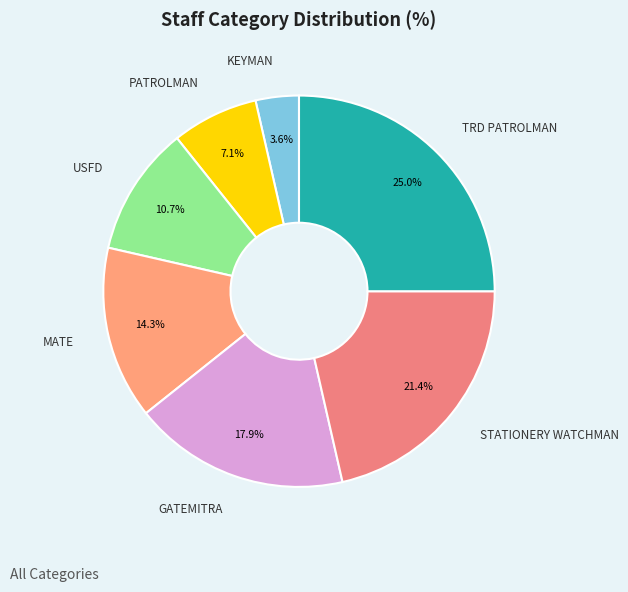

Is there any slice that represents more than half of the pie?

No